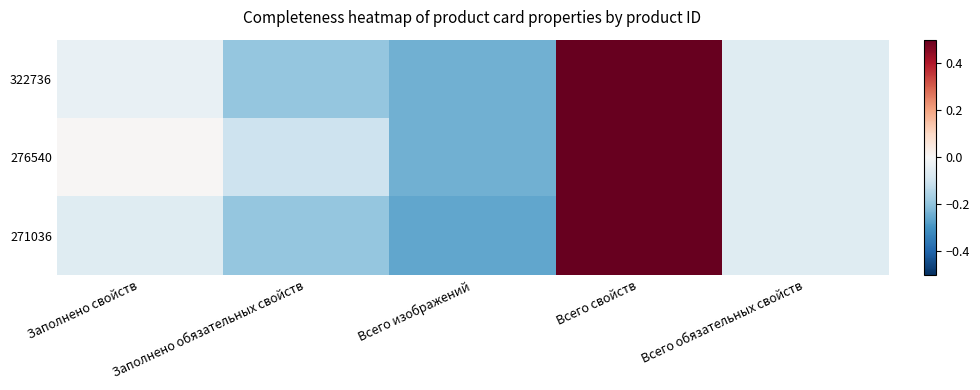

Which has a higher value, Всего изображений or Всего обязательных свойств?

Всего обязательных свойств